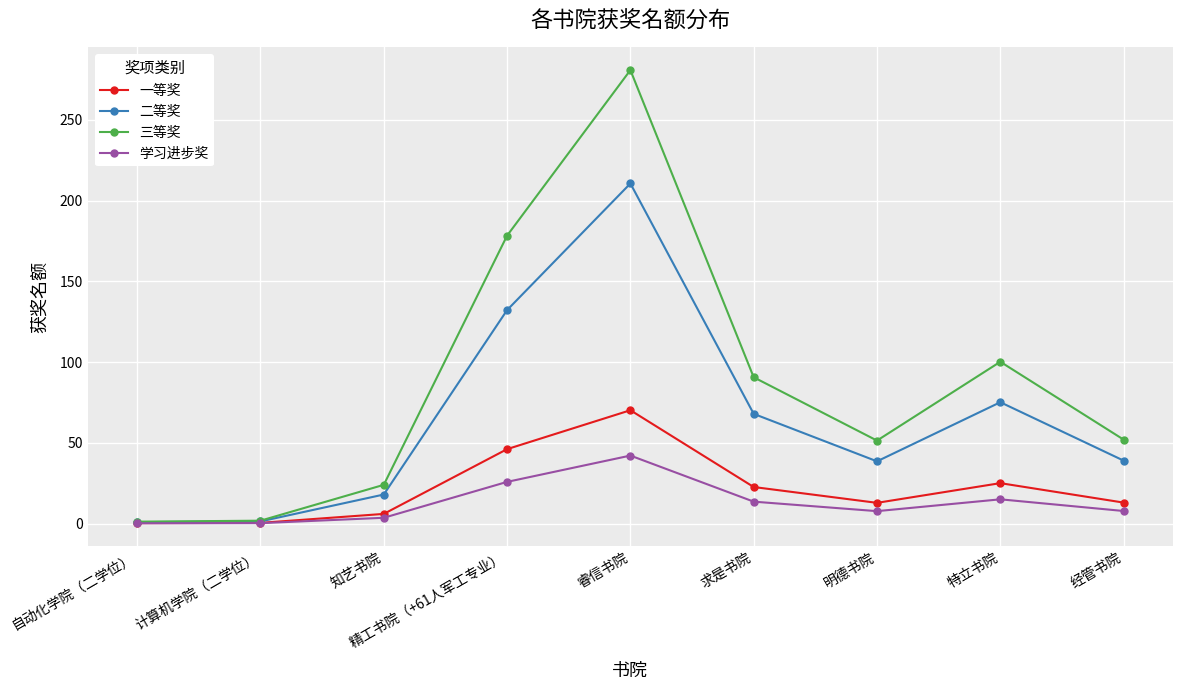

Where is 三等奖 nearest to the value 141?

精工书院（+61人军工专业）